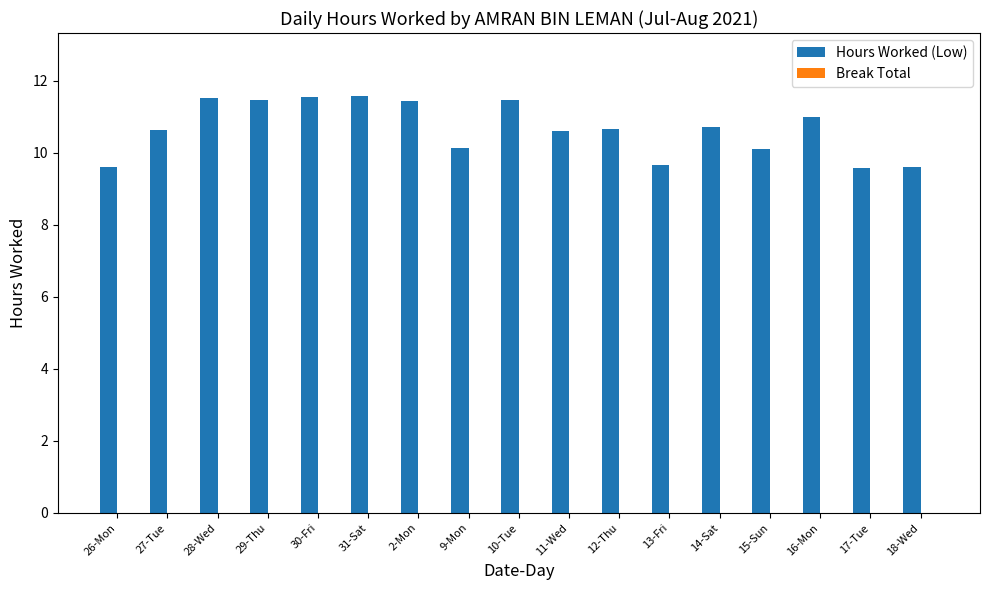

What is the label of the 16th bar from the right?

27-Tue